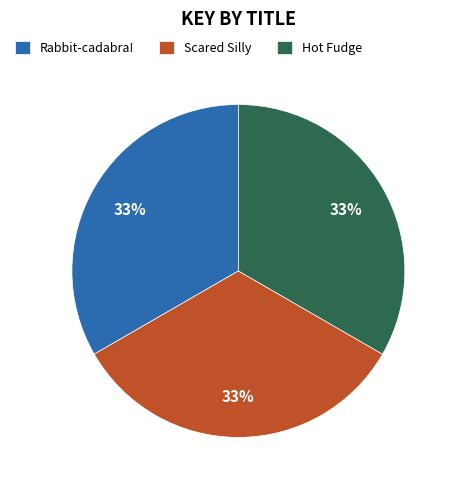

What is the ratio of the value at Hot Fudge to the value at Rabbit-cadabra!?

1.0